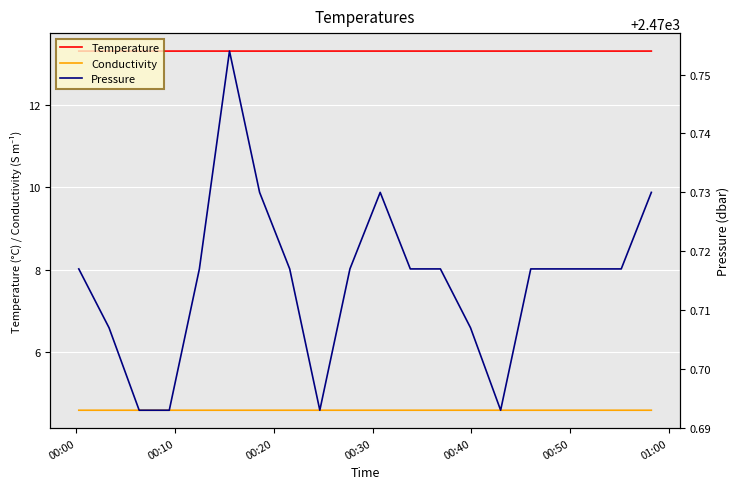

True or false: Temperature and Conductivity cross at least once.

False